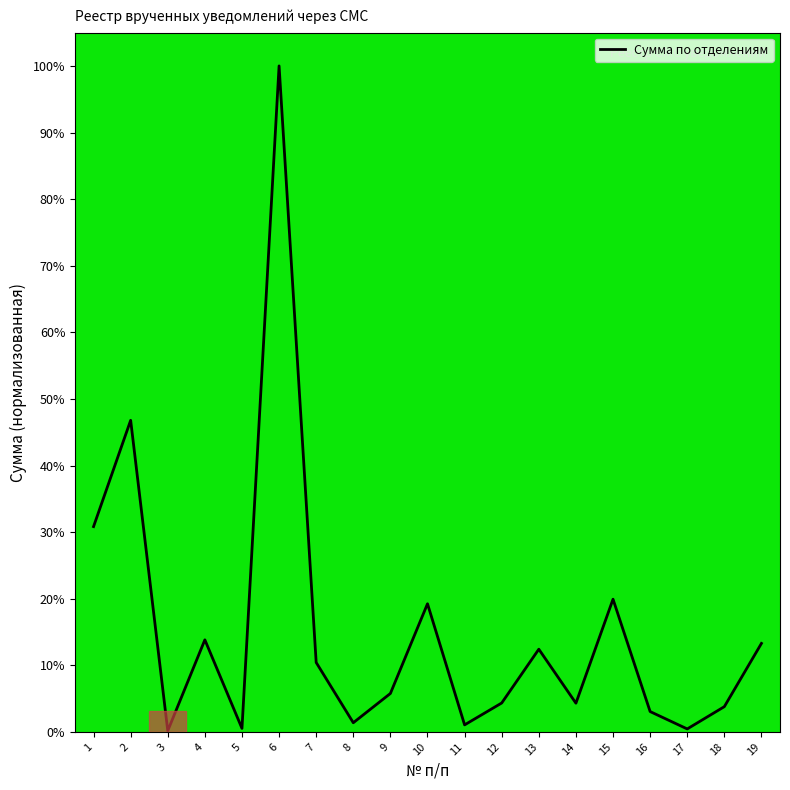

Is it true that the value at 19 is 13.3?

True